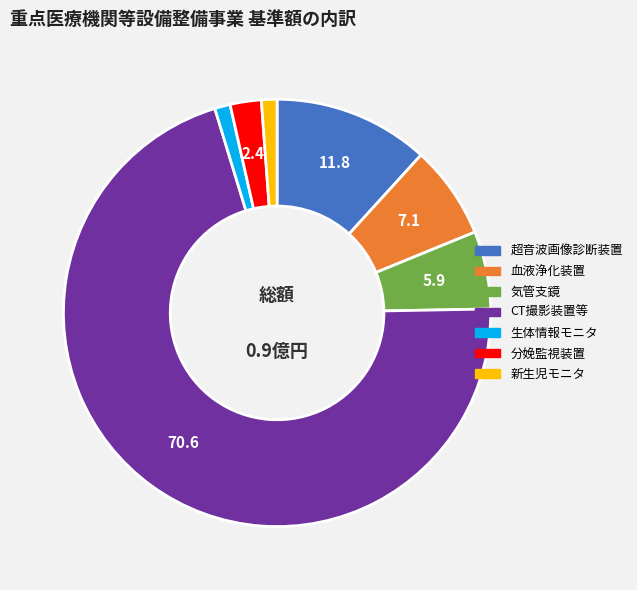

Is CT撮影装置等 the majority of the pie?

Yes